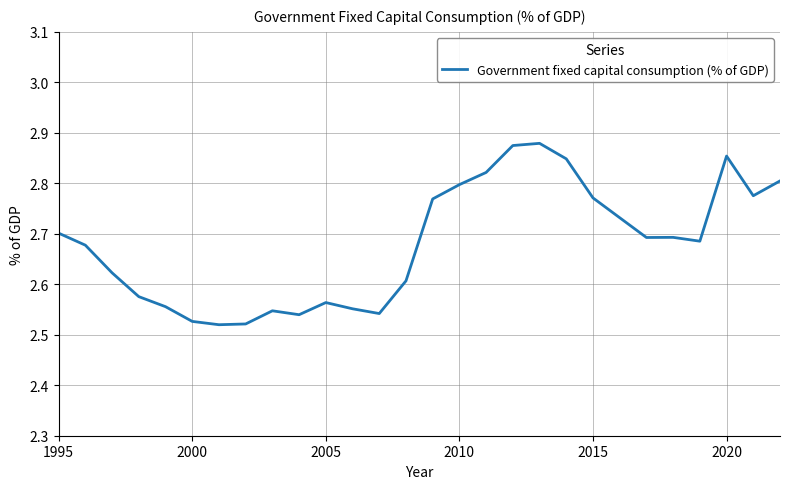

What is the difference between the maximum and minimum values?

0.4